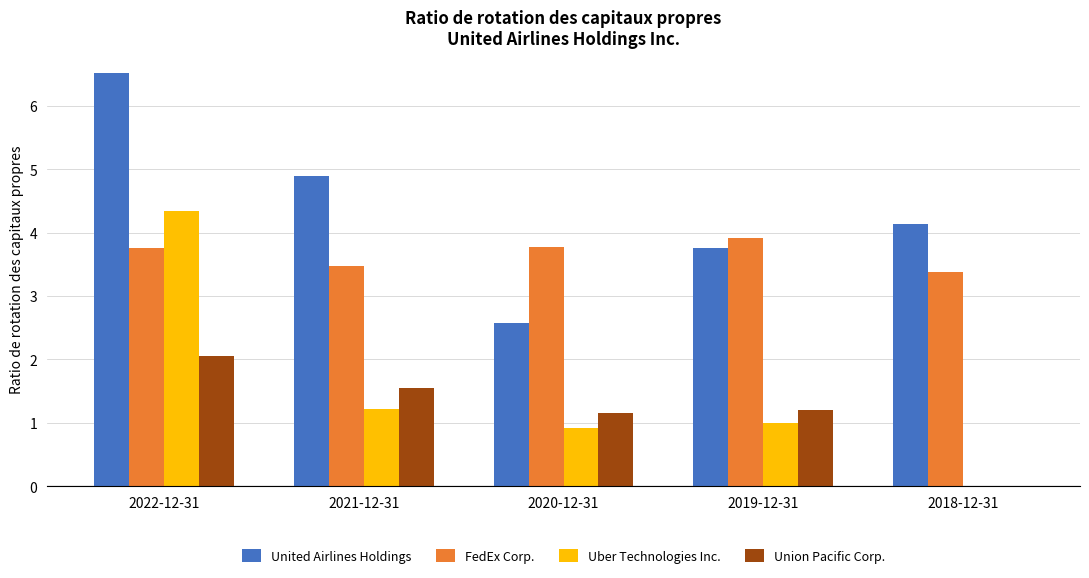

What is the maximum value for Uber Technologies Inc.?

4.3